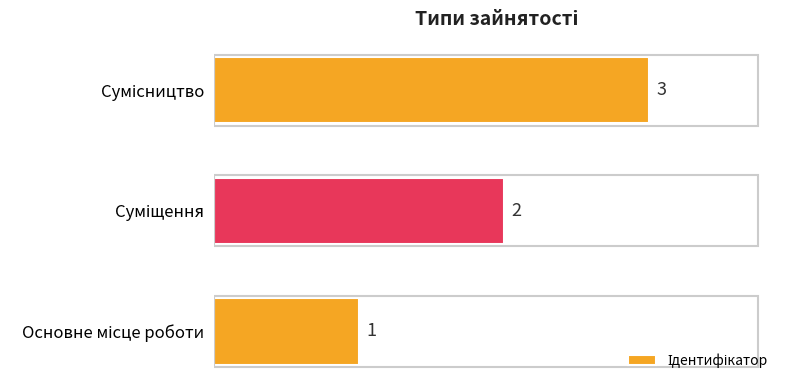

What is the minimum value shown in the chart?

1